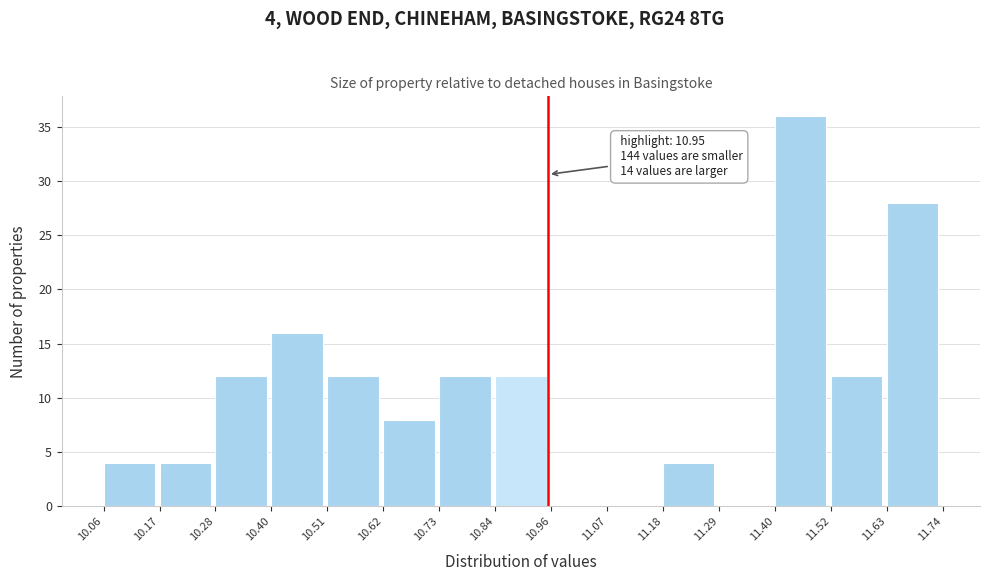

Over which range of the x-axis is the bar tallest?

11.40 to 11.52